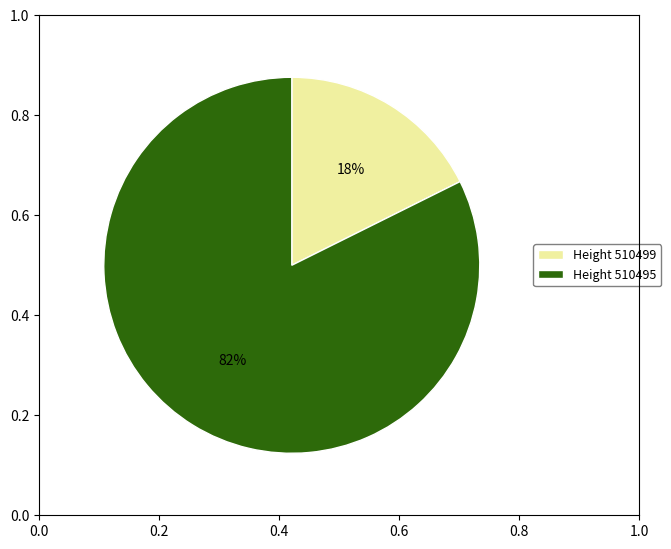

What percentage is the Height 510499 slice, to the nearest percent?

18%